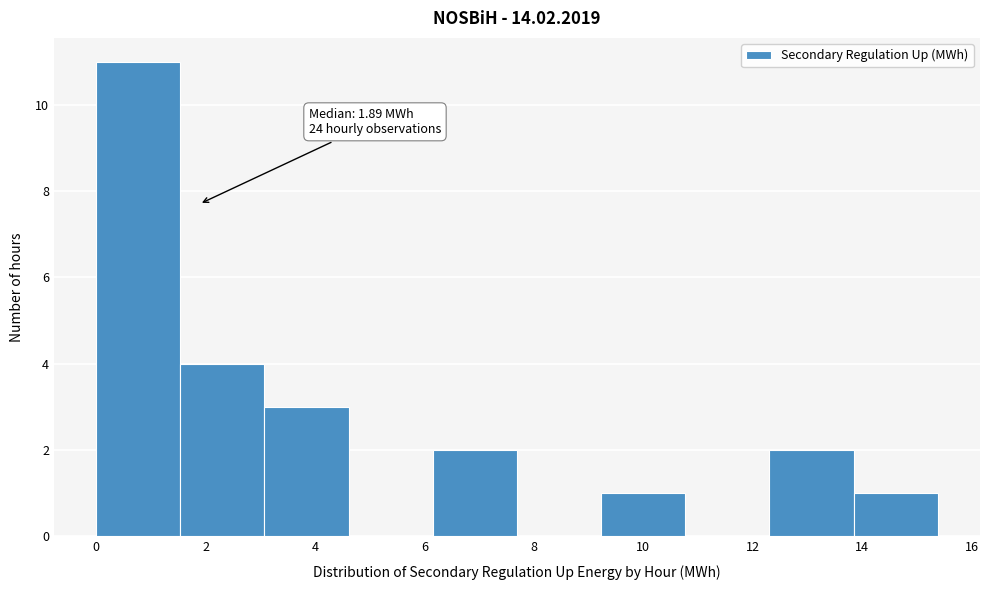

Over which range of the x-axis is the bar tallest?

0.0 to 1.6